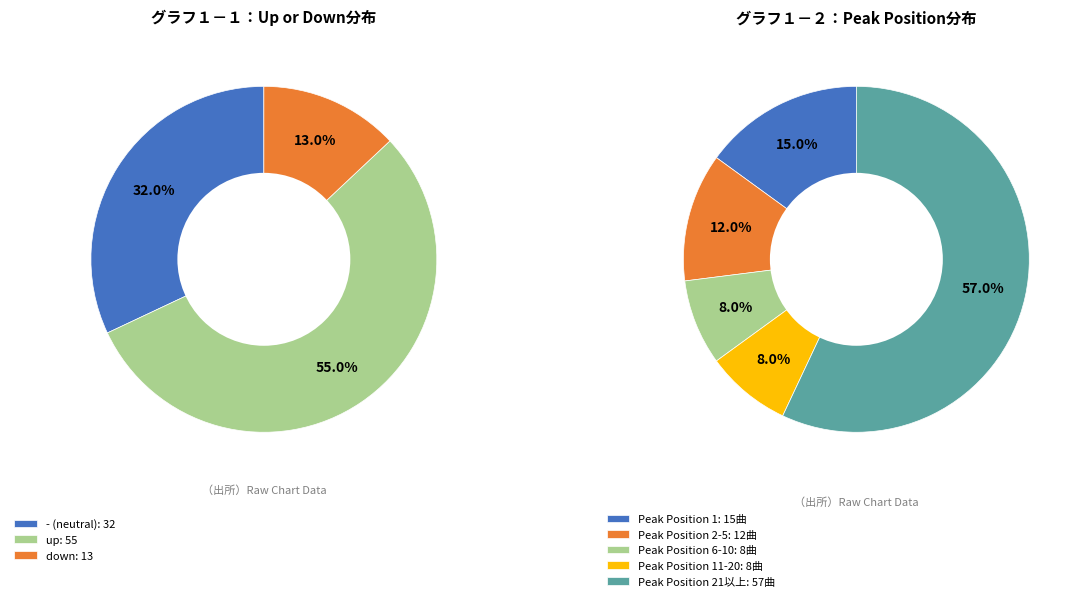

Combined, what portion of the pie is down and up?

68.0%